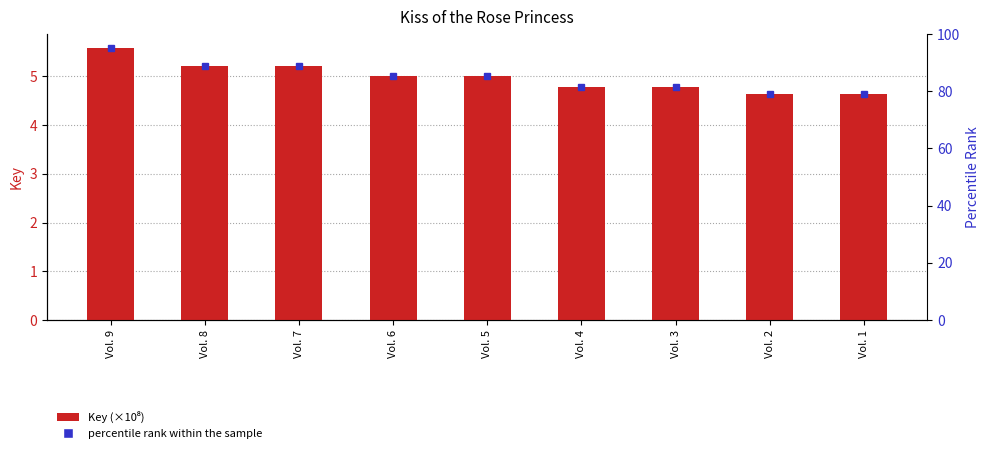

The value at Vol. 9 is 5.6. True or false?

True